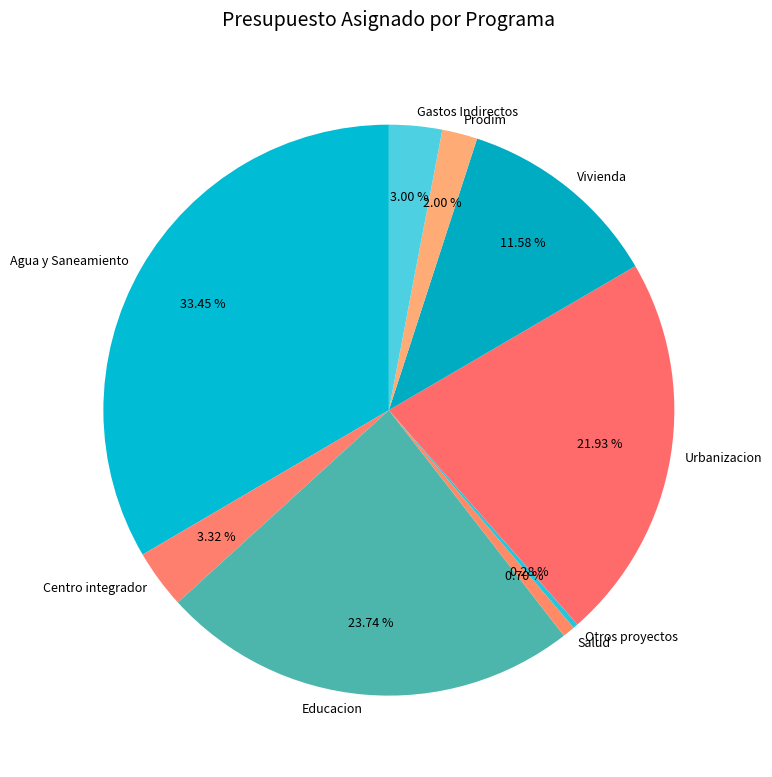

Combined, do Centro integrador and Otros proyectos account for over 50%?

No